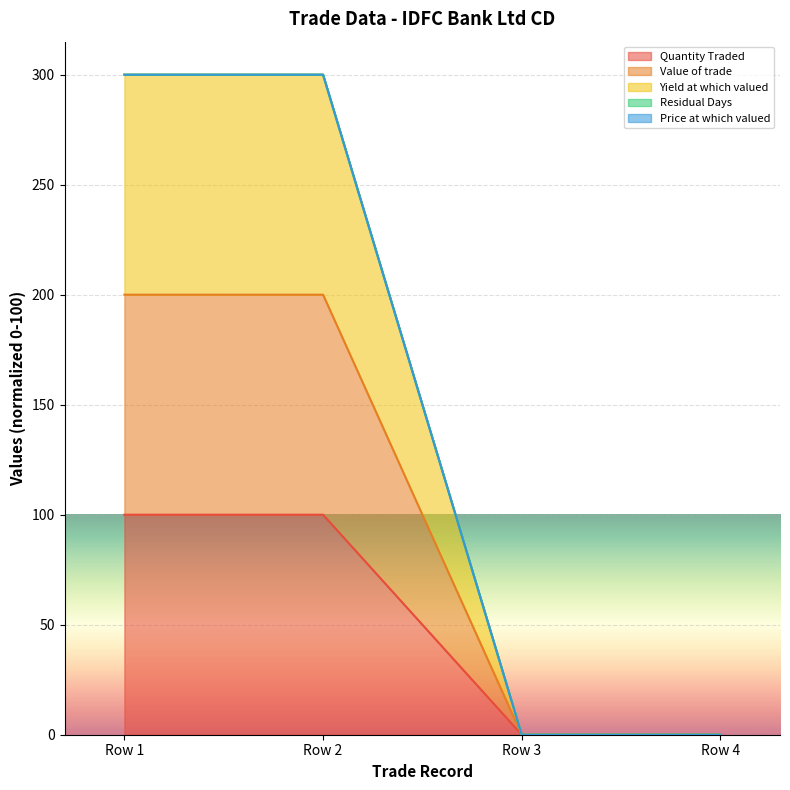

Which series has the widest spread of values?

Yield at which valued